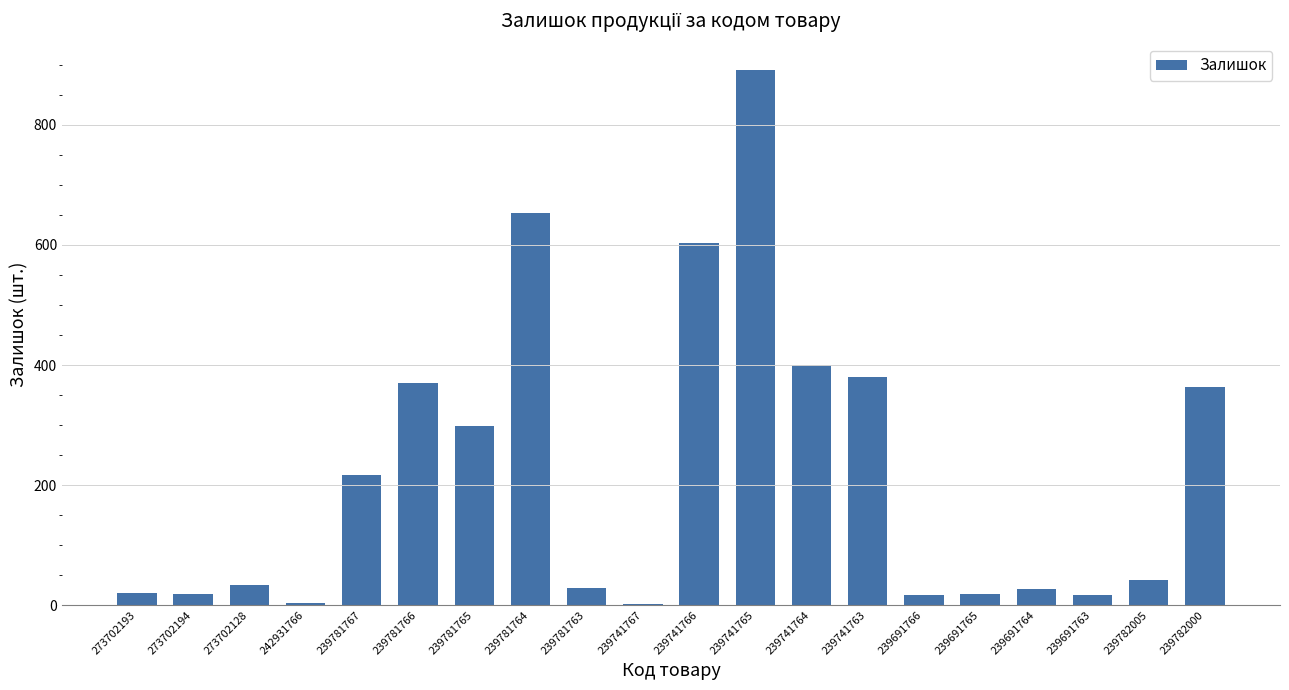

The chart shows a value of 208 at 239741763. True or false?

False